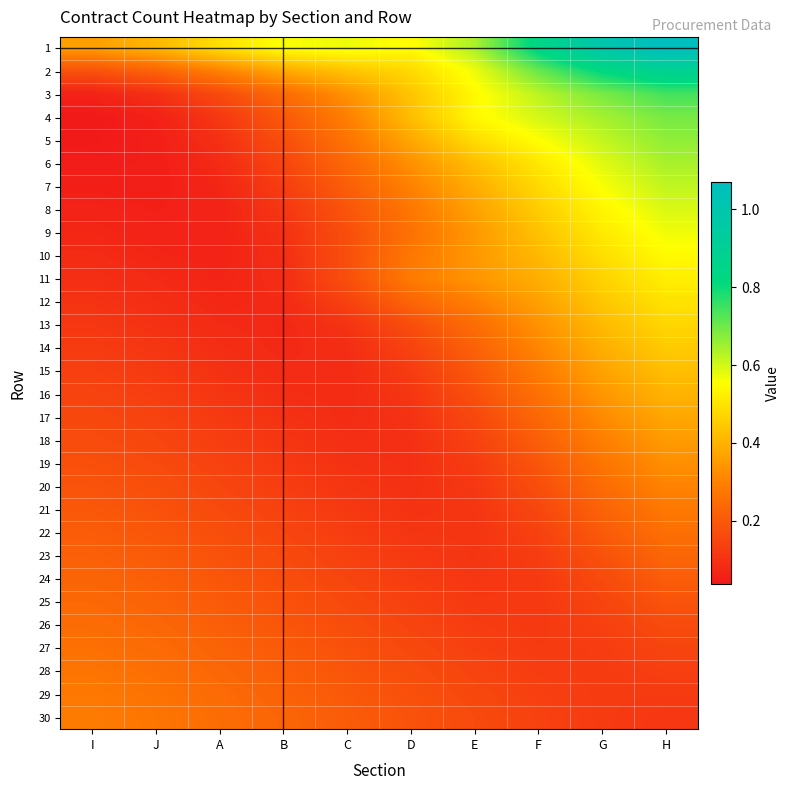

Rank the series by their maximum value, from lowest to highest.

24, 23, 25, 26, 22, 27, 28, 21, 29, 30, 20, 19, 18, 17, 16, 15, 14, 13, 12, 11, 10, 9, 8, 7, 6, 5, 4, 3, 2, 1